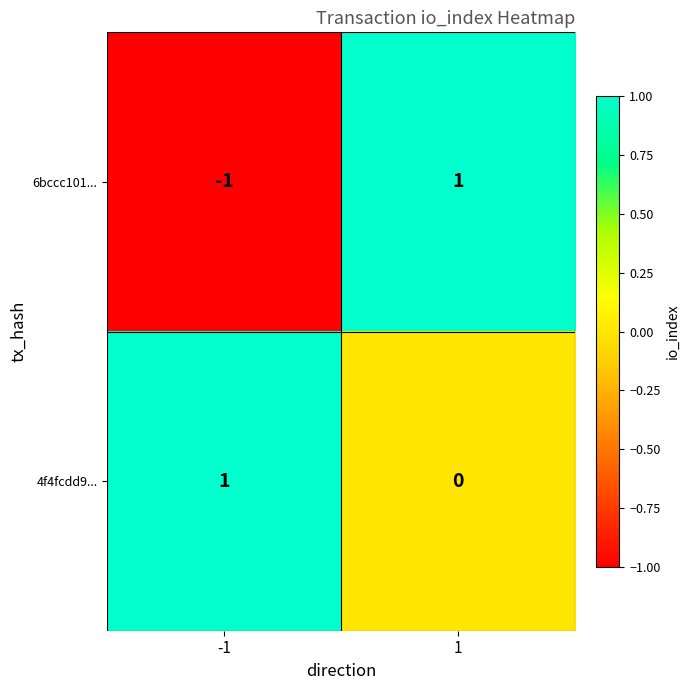

Which series has the largest total across all categories?

4f4fcdd9...